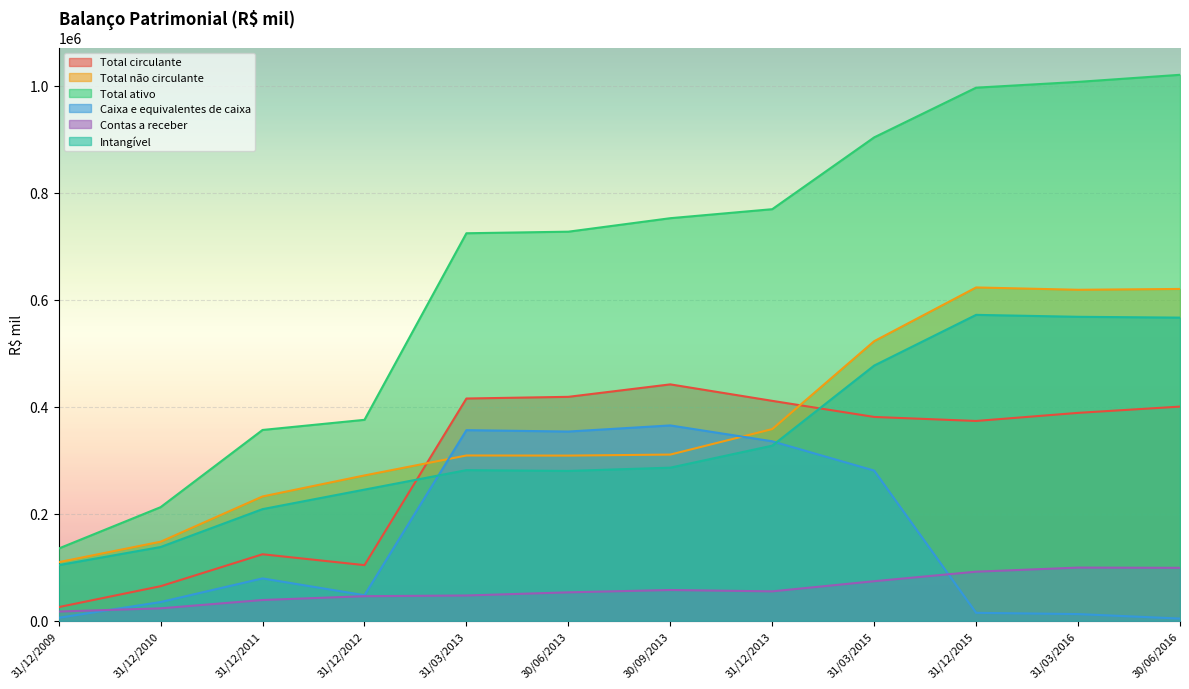

Which series changed the most between 31/12/2011 and 31/03/2013?

Total ativo